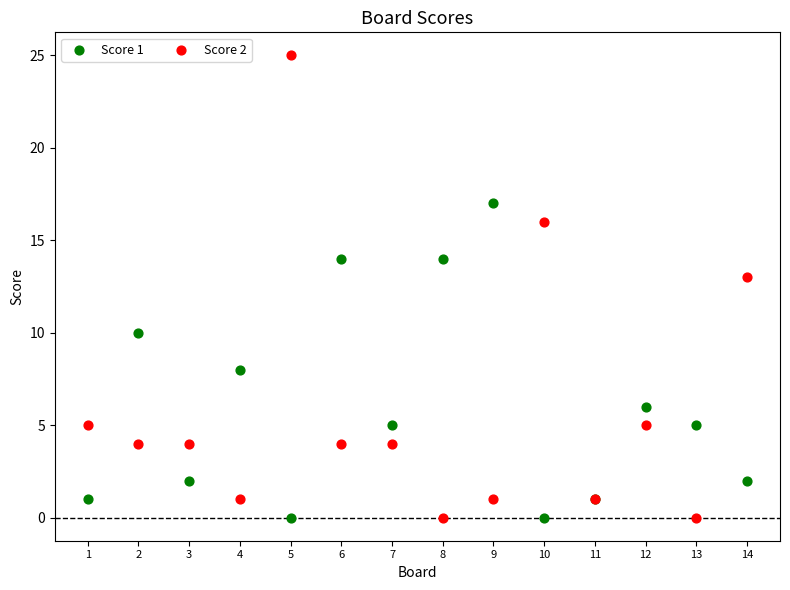

Across all series, what Y value is closest to 12?

13